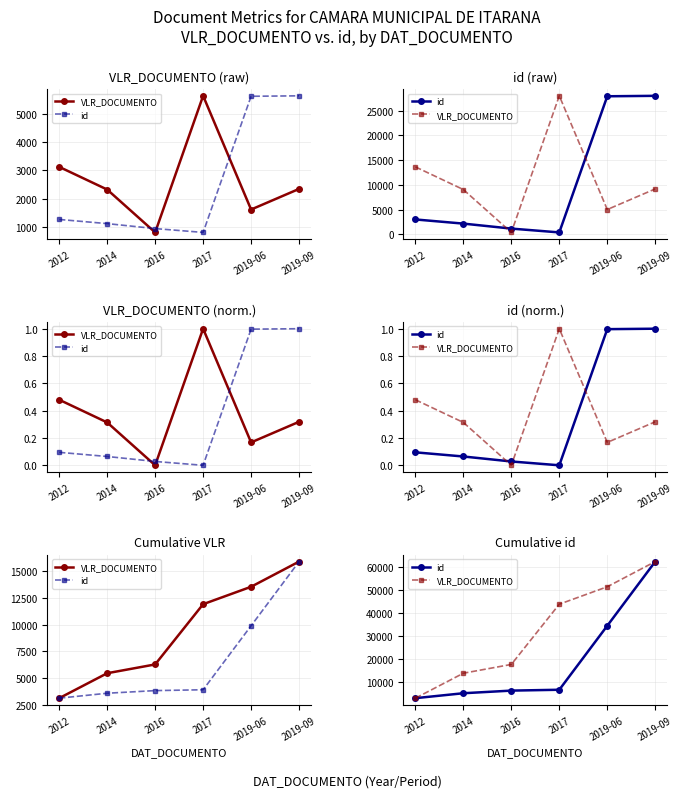

Which series has the largest total across all categories?

VLR_DOCUMENTO